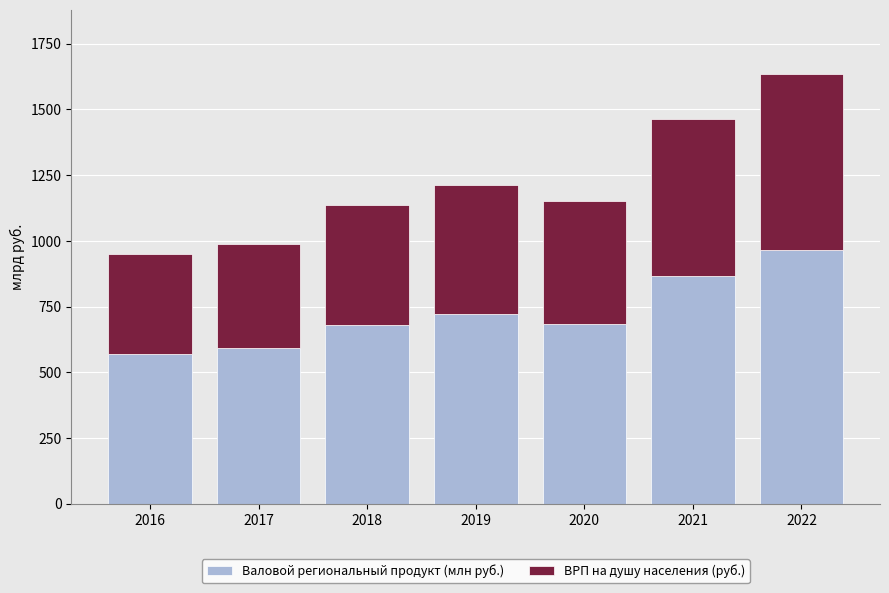

How many data points does each series have?

7